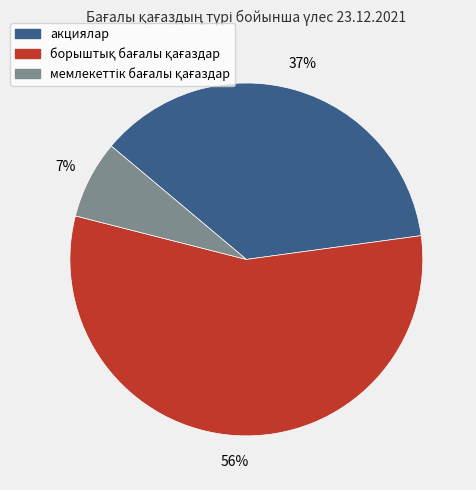

What percentage is the акциялар slice, to the nearest percent?

37%